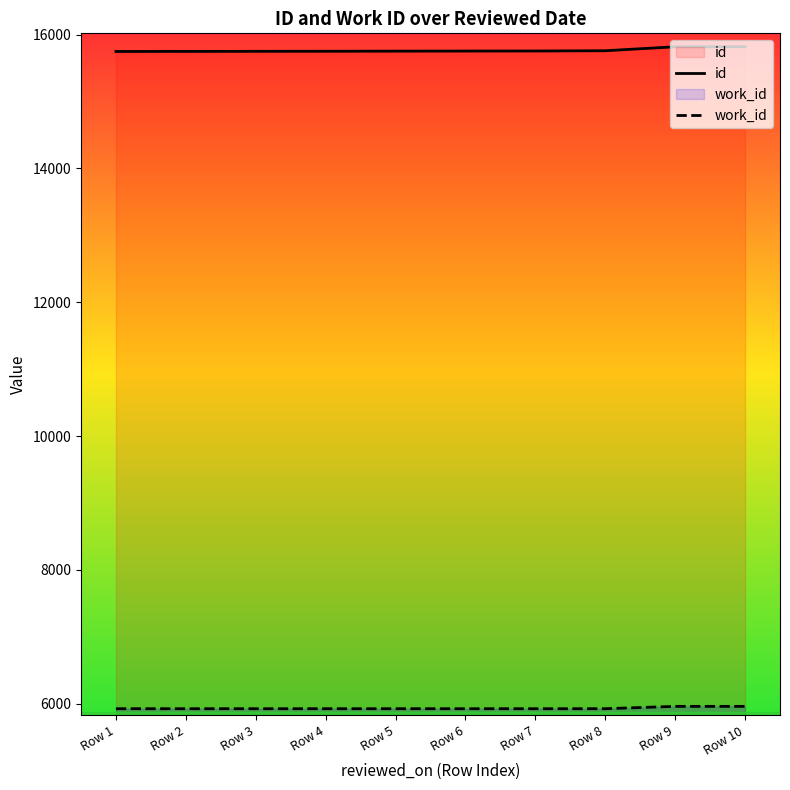

True or false: id and work_id intersect in this chart.

False